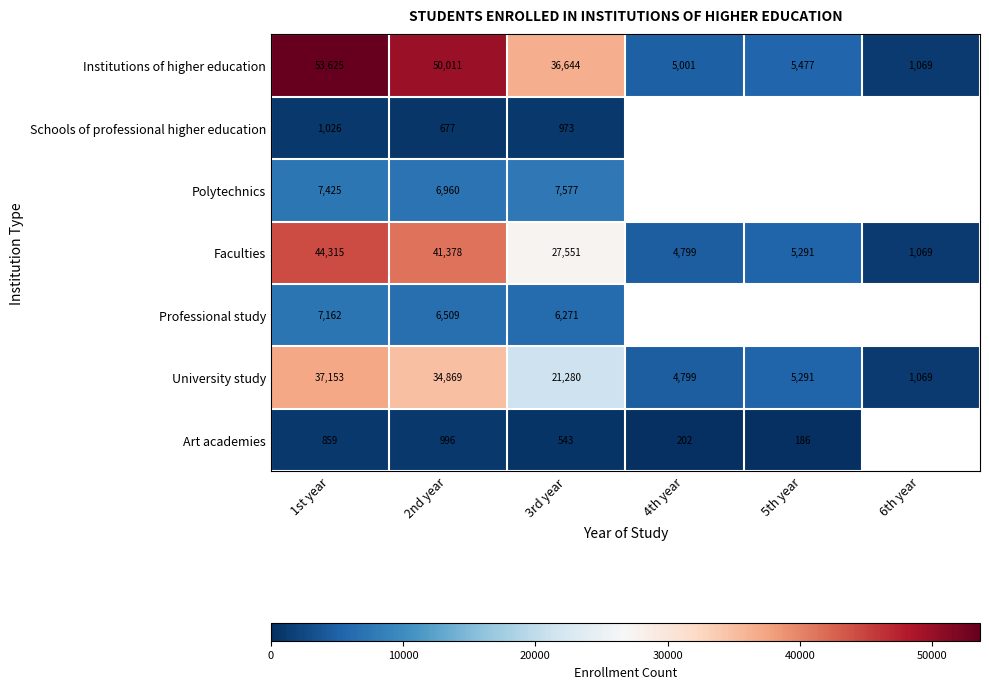

List the series in order of their peak value, lowest first.

Art academies, Schools of professional higher education, Professional study, Polytechnics, University study, Faculties, Institutions of higher education